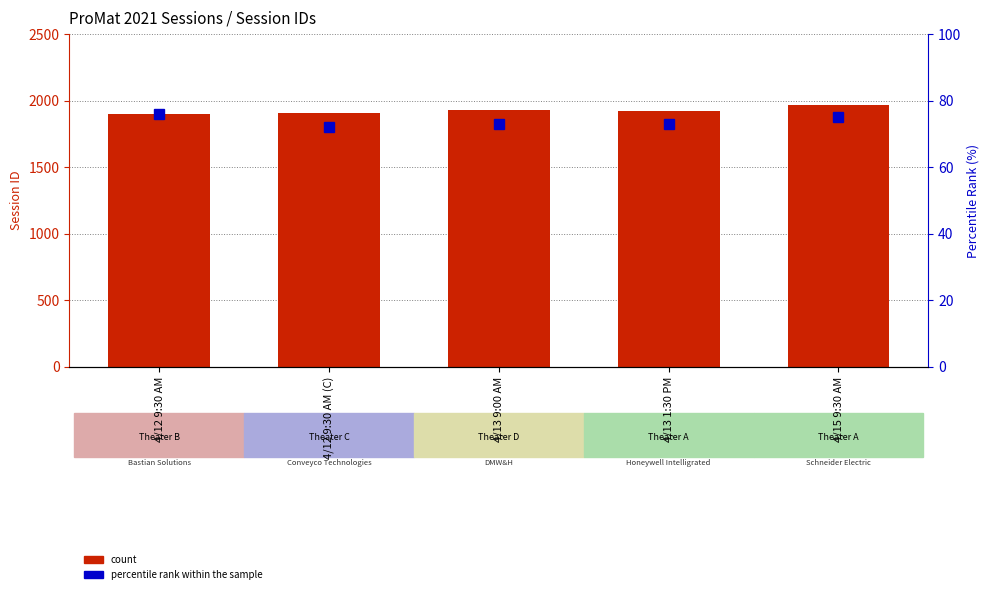

What is the difference between the count values at 4/12 9:30 AM (C) and 4/13 9:00 AM?

21